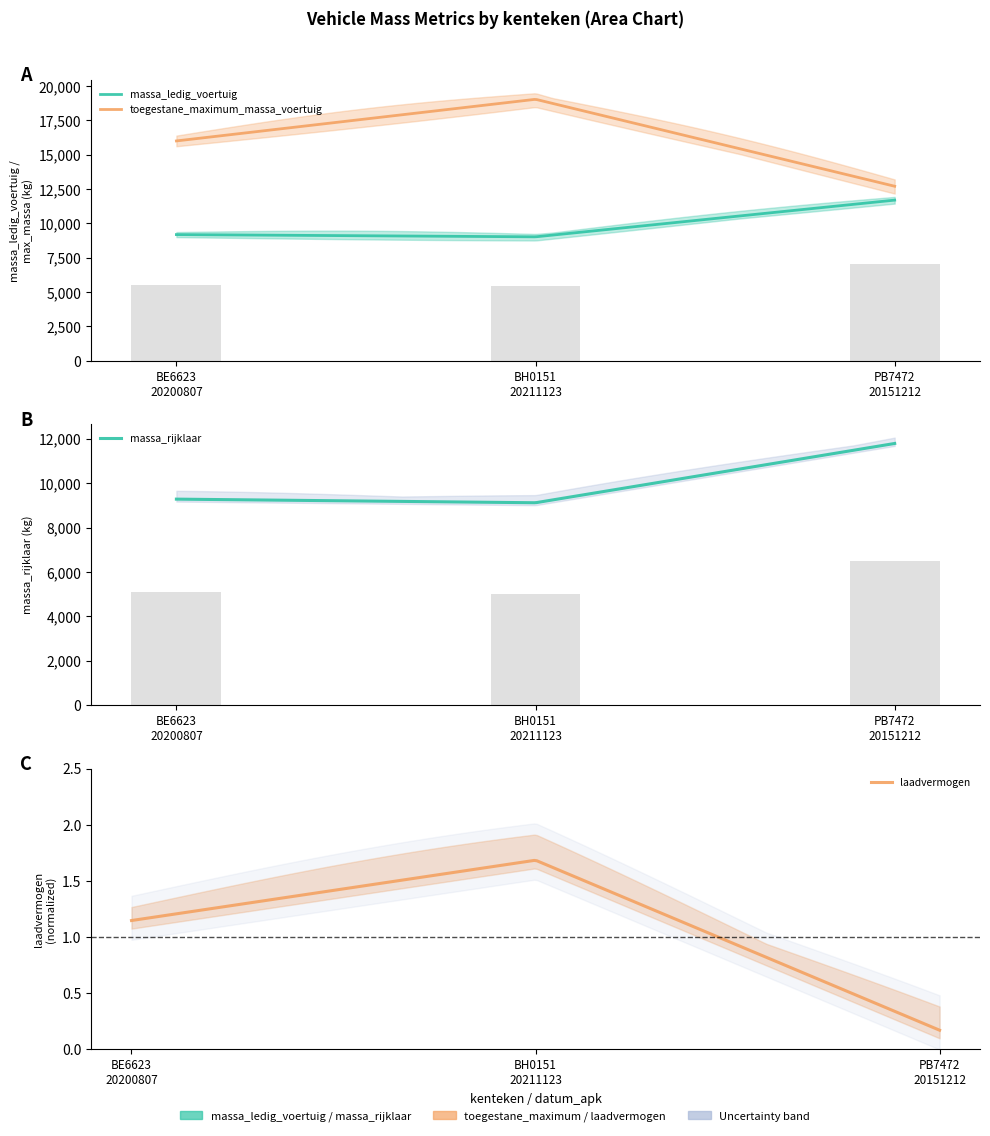

What is the difference between the second highest and minimum values in the massa_ledig_voertuig series?

97.8